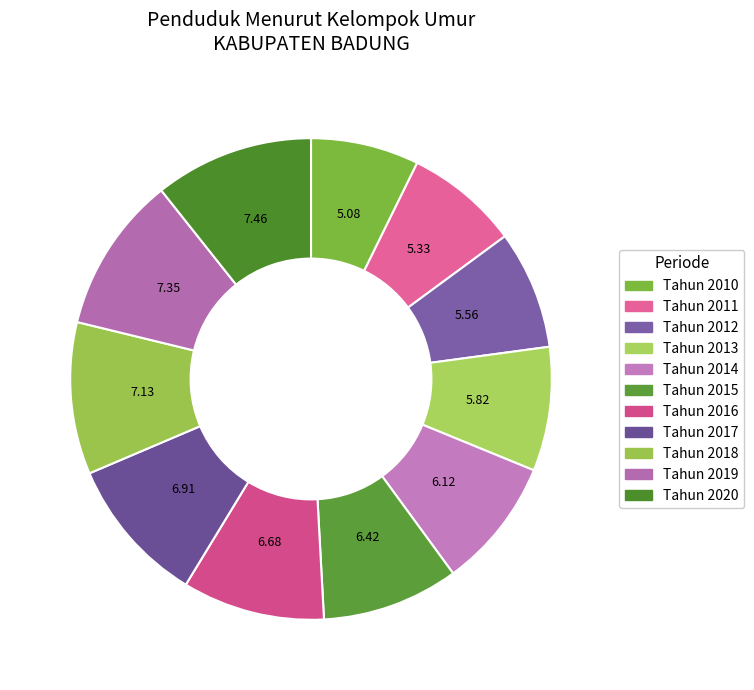

Does Tahun 2010 account for over 50% of the chart?

No